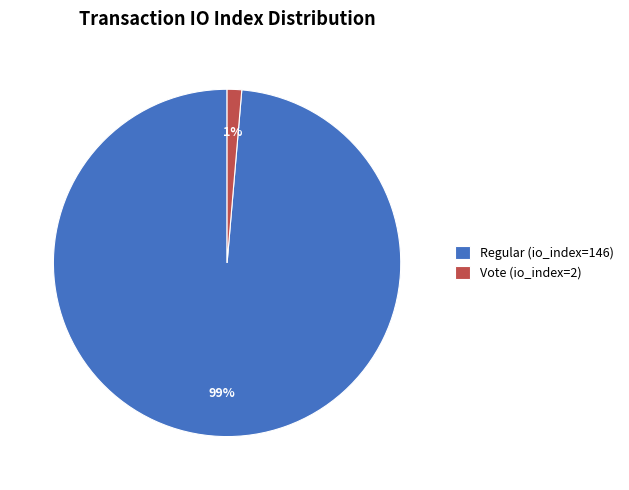

What is the majority slice?

Regular (io_index=146)